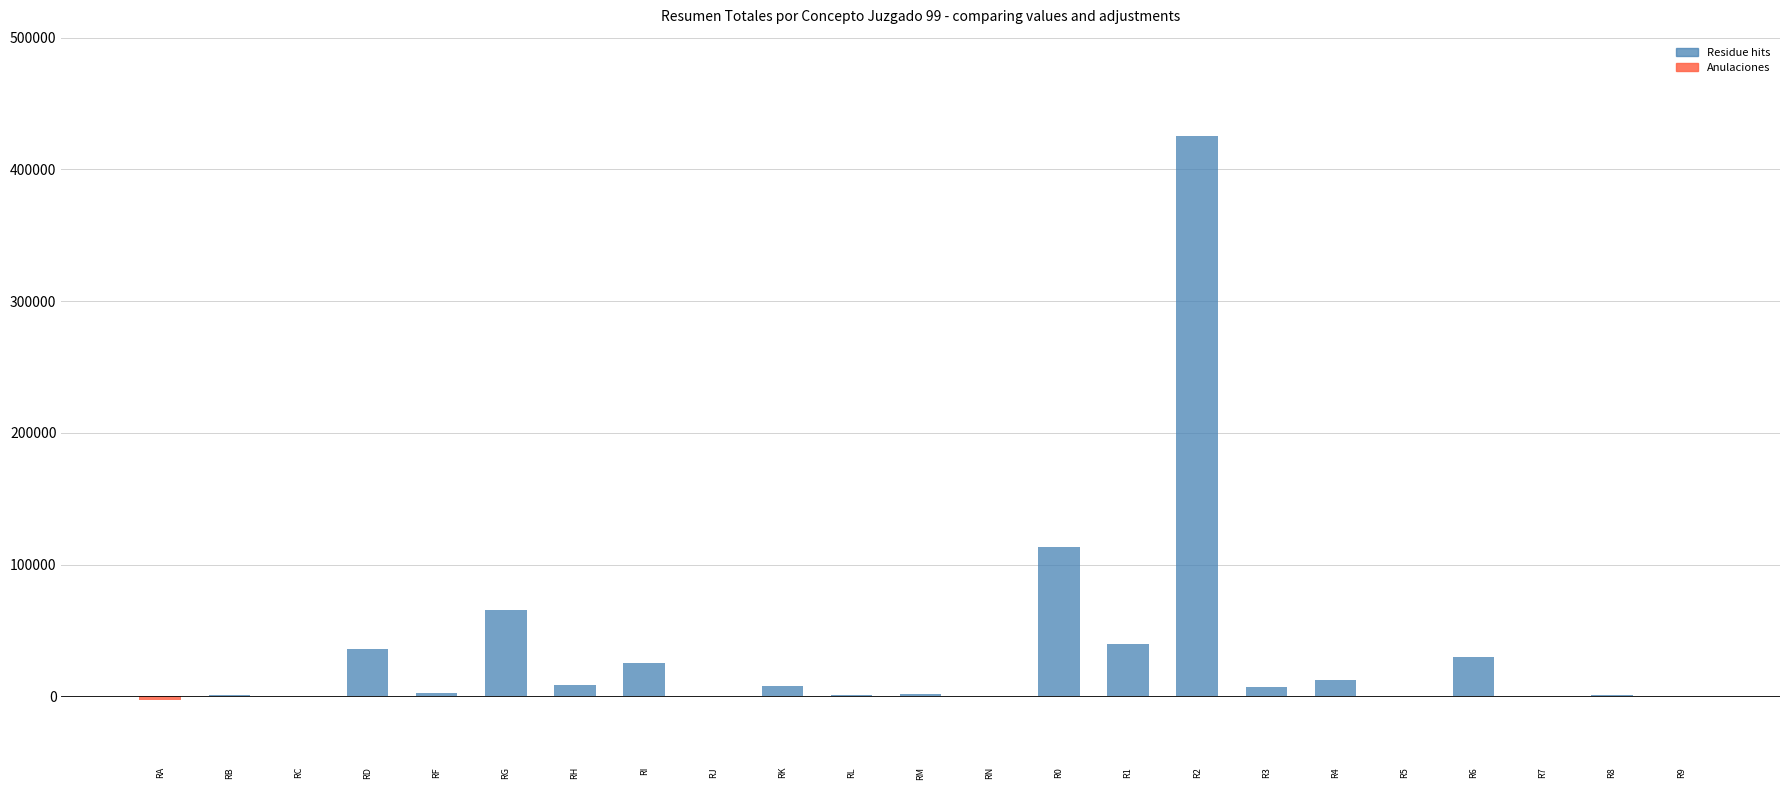

Count the number of data series in this chart.

2